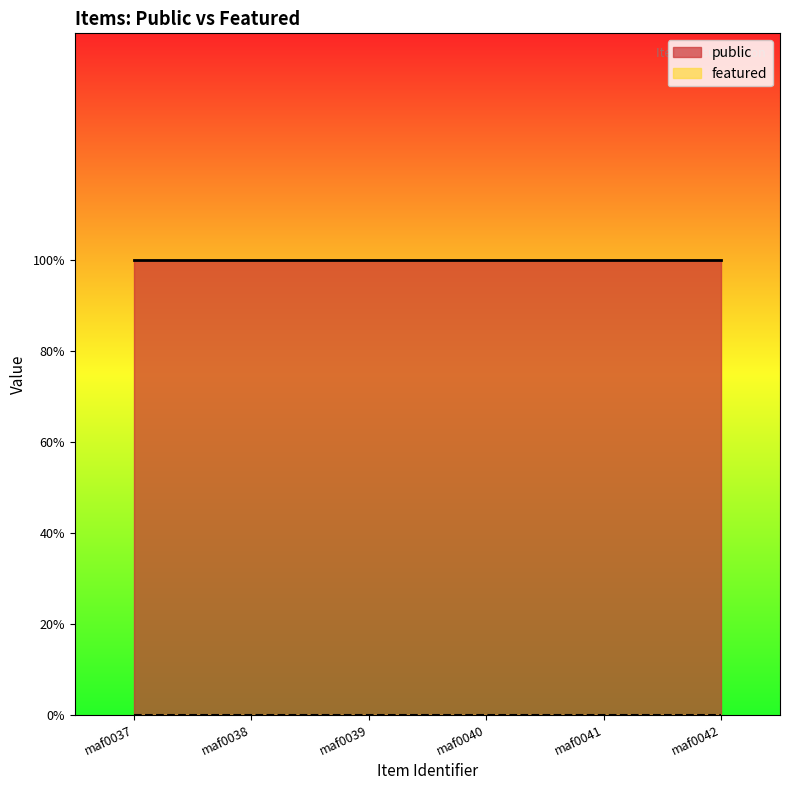

What are all the series names shown in the legend?

public, featured